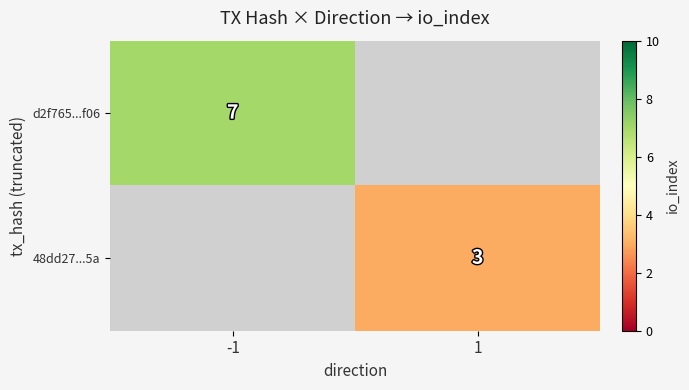

How many data points does each series have?

2